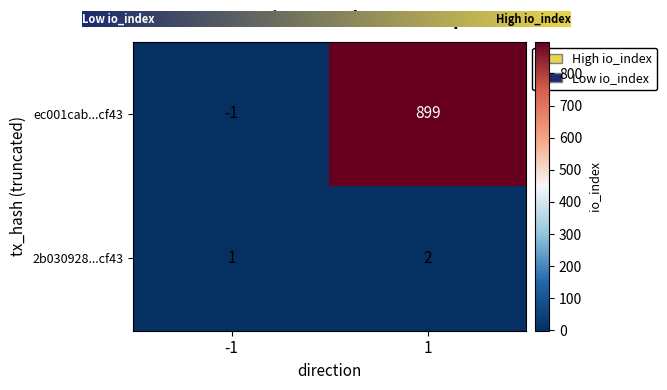

What is the highest value of the ec001cab...cf43 series?

899